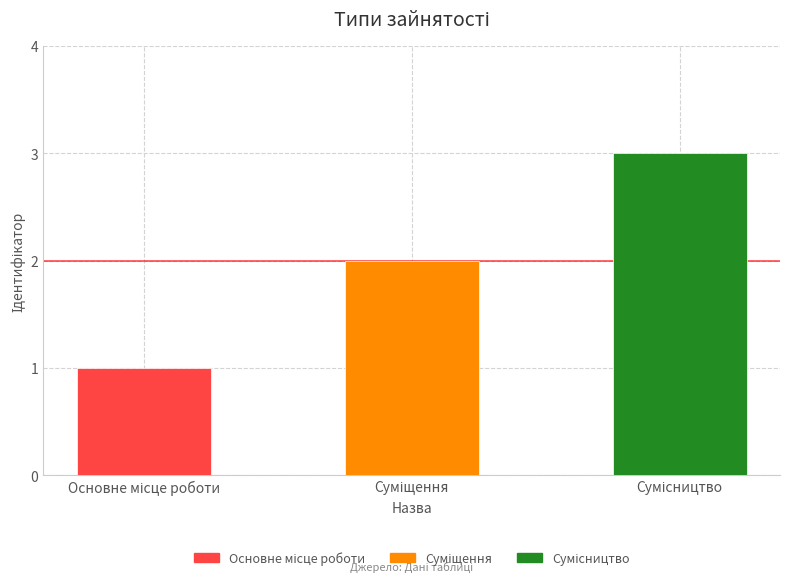

What is the greatest value displayed?

3